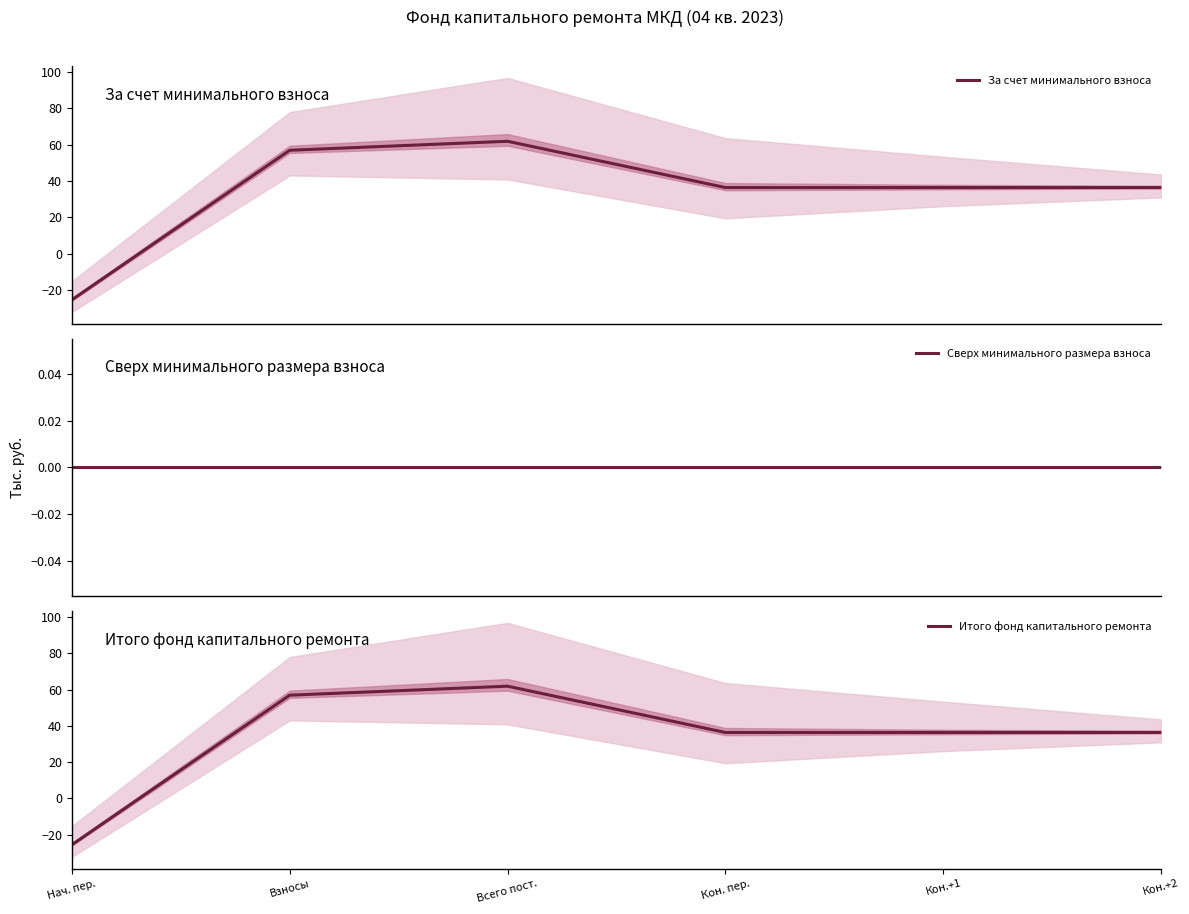

What is the average value of the За счет минимального взноса series?

33.8